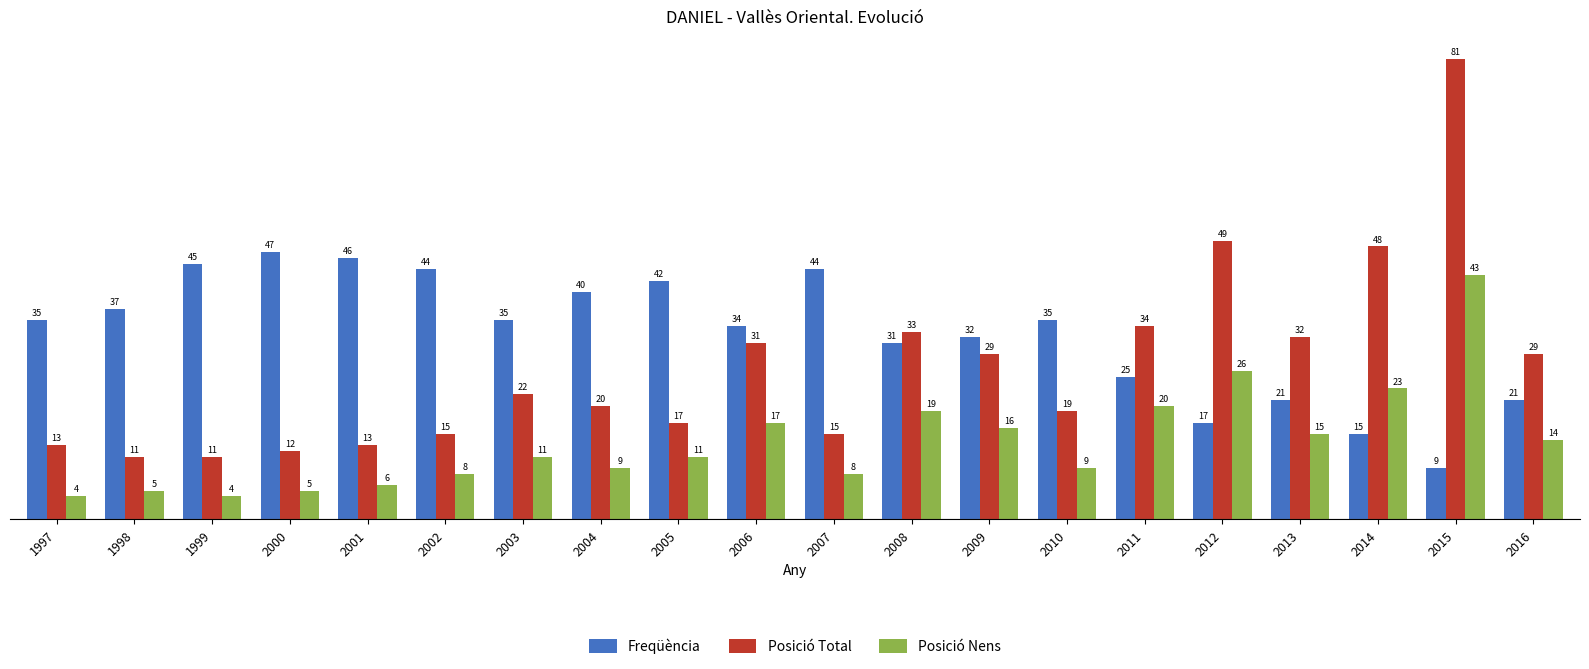

What is the value of the Posició Total bar at the 8th from the left?

20